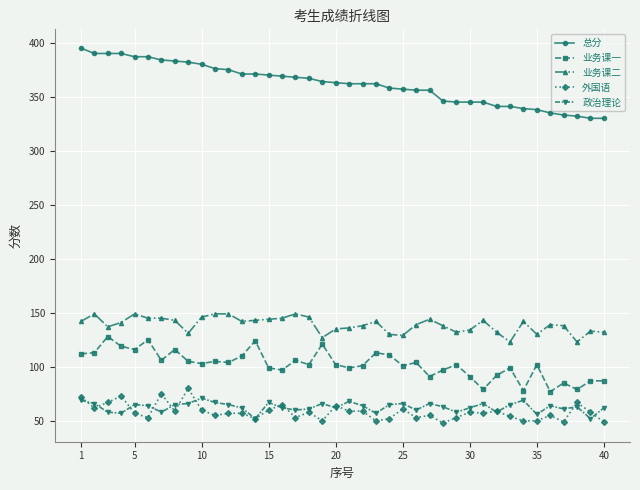

How many lines are shown in the chart?

5